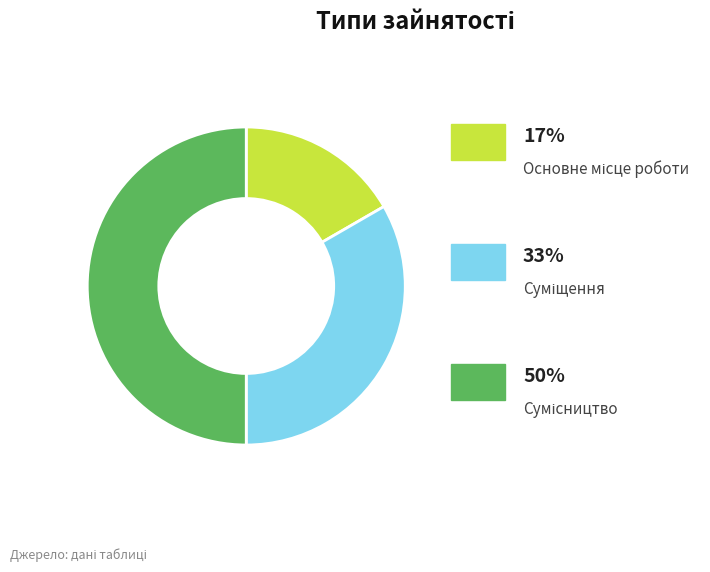

Which slice is the smallest?

Основне місце роботи